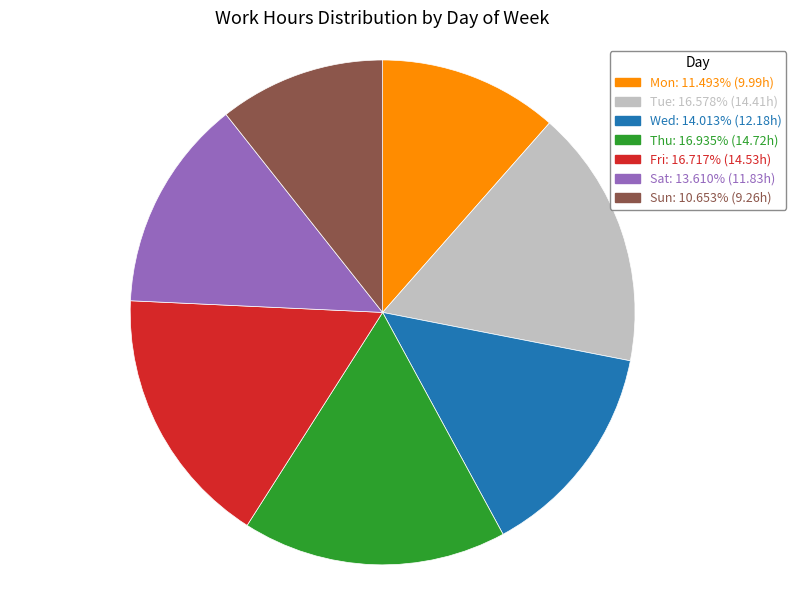

Is it true that Mon is 11% of the pie?

True